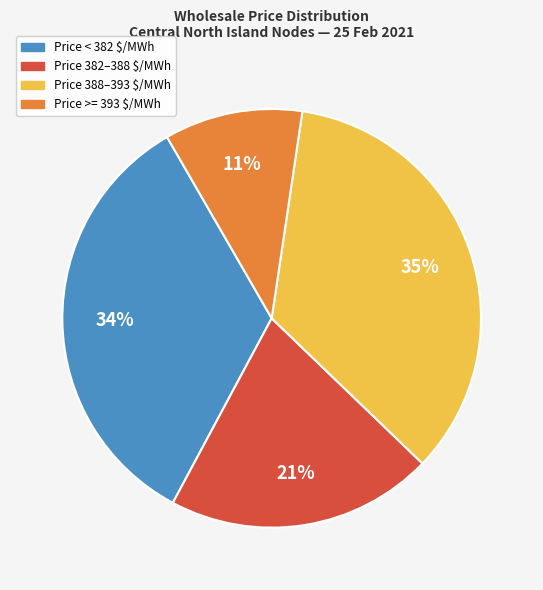

Which category has the smallest portion of the pie?

Price >= 393 $/MWh